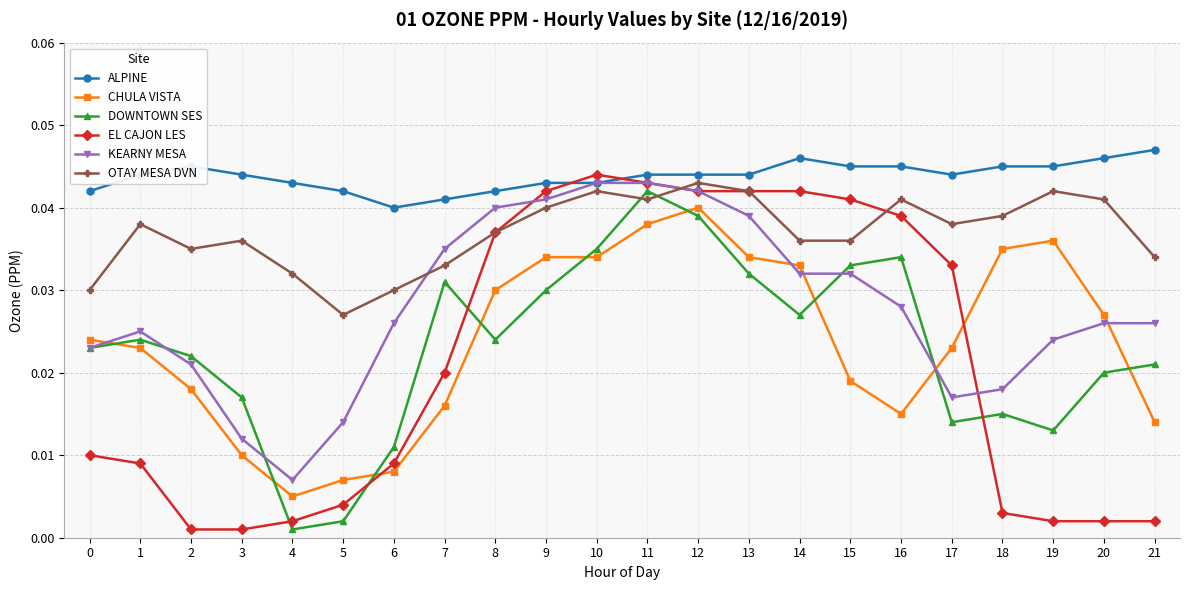

How many data points does each series have?

22